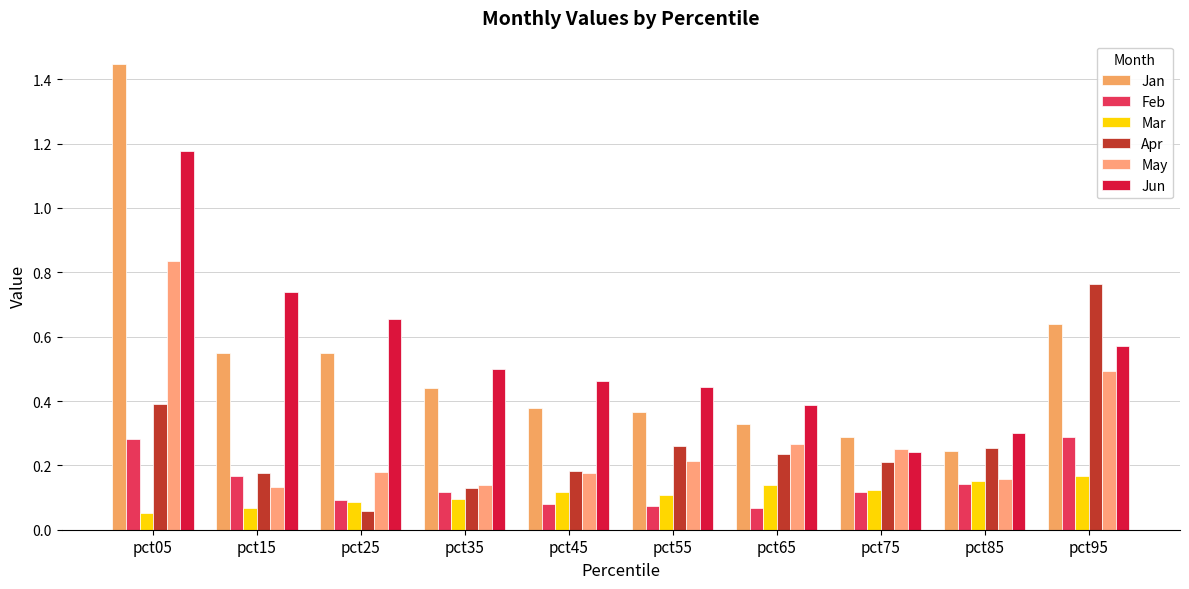

What is the value of the Apr bar at the 1st from the left?

0.4